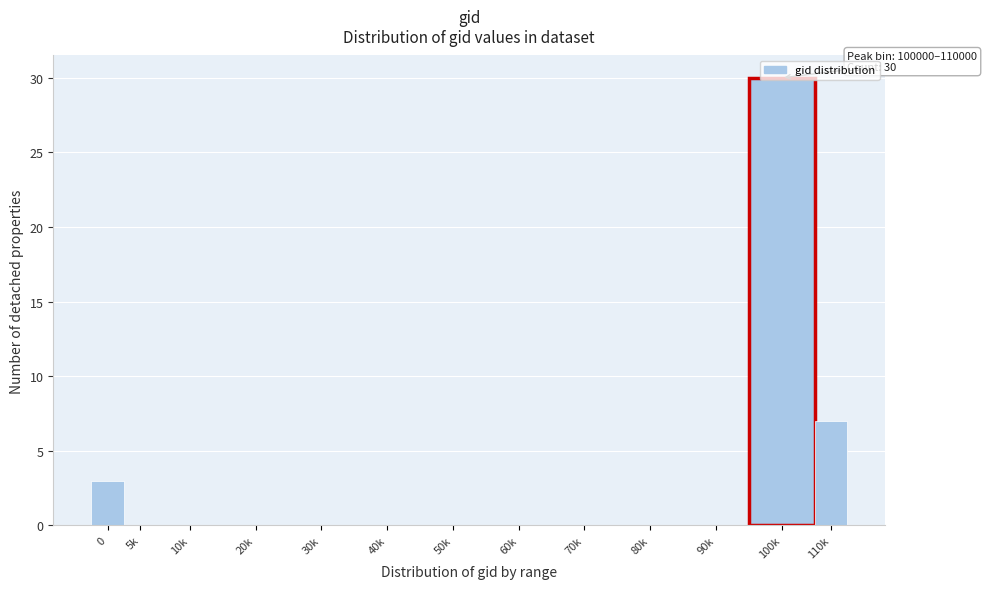

The value at 40k is 0. True or false?

True